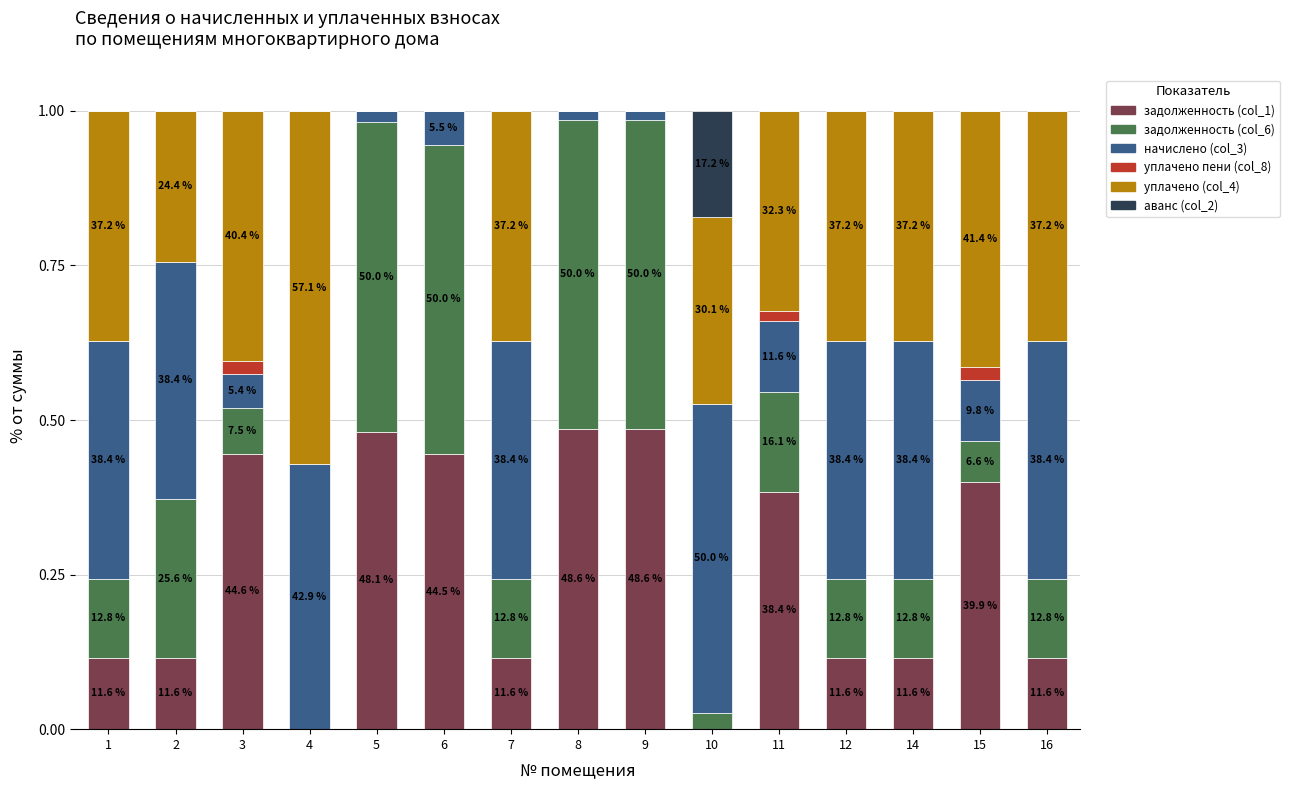

At 12, list the series in order from largest to smallest.

начислено (col_3), уплачено (col_4), задолженность (col_6), задолженность (col_1), уплачено пени (col_8), аванс (col_2)